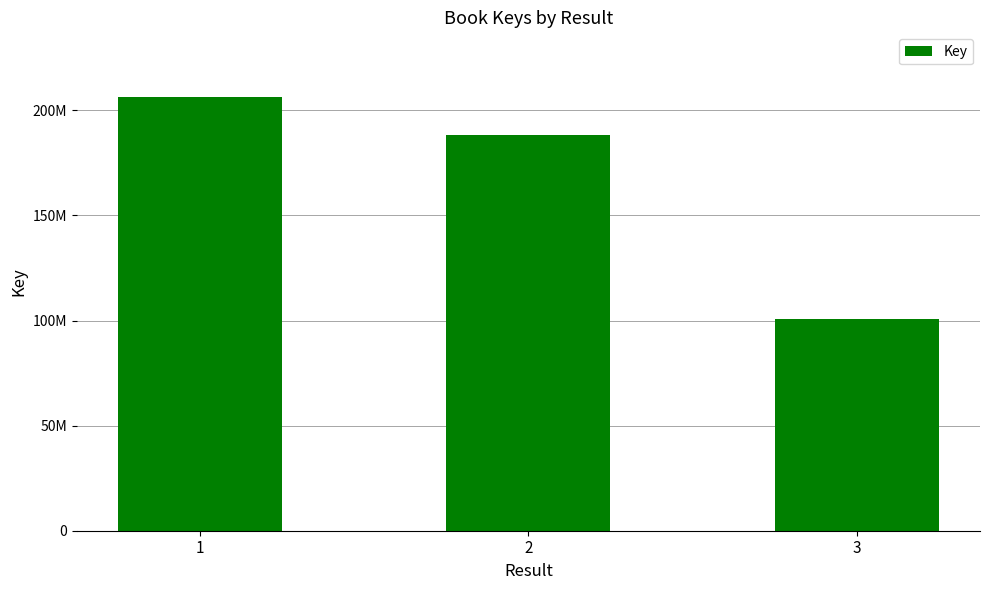

The chart shows a value of 168199468 at 3. True or false?

False